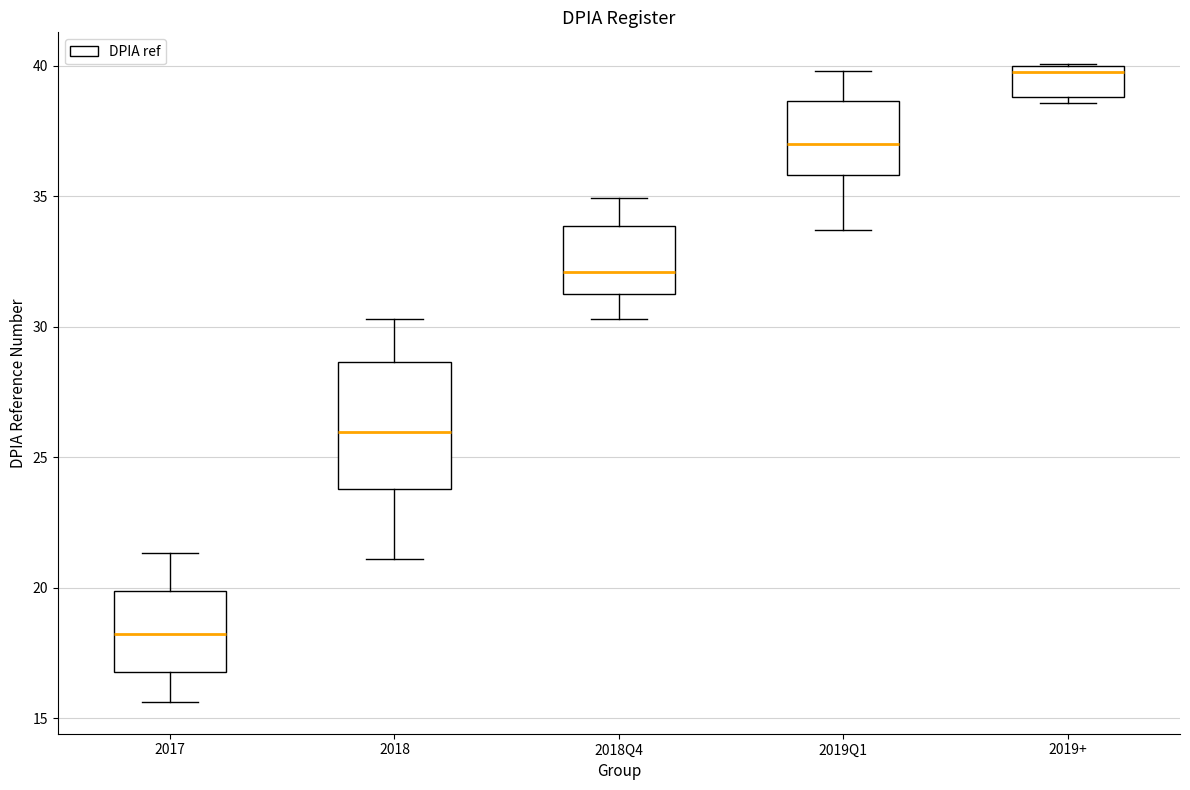

Reading left to right, read every box against the y-axis: the position of its median line, the range the box covers, and the ends of its whiskers. The values are not printed on the chart, so give them approximately, as read against the axis.

2017: median 18.0, box 17.0 to 20.0, whiskers 15.5 to 21.5
2018: median 26.0, box 24.0 to 28.5, whiskers 21.0 to 30.5
2018Q4: median 32.0, box 31.5 to 34.0, whiskers 30.5 to 35.0
2019Q1: median 37.0, box 36.0 to 38.5, whiskers 33.5 to 40.0
2019+: median 40.0 (just below the box's upper edge), box 39.0 to 40.0, whiskers 38.5 to 40.0